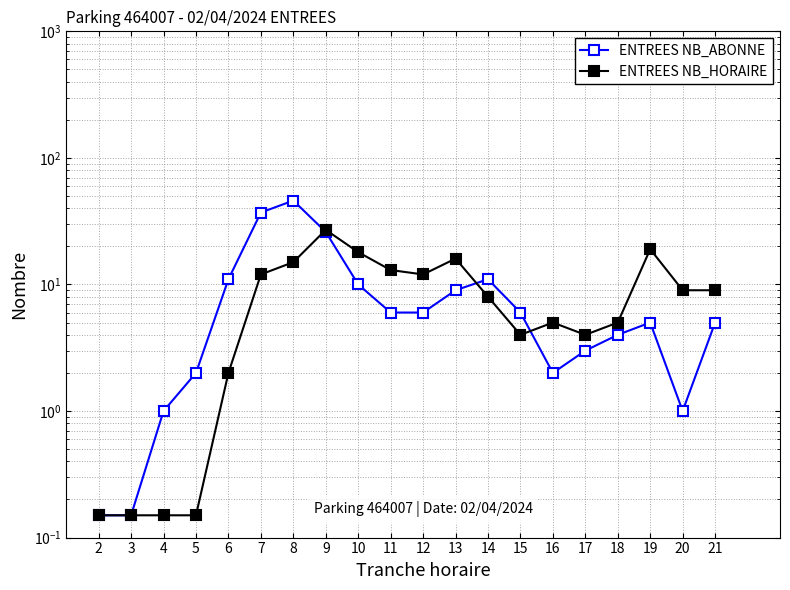

How many times do ENTREES NB_HORAIRE and ENTREES NB_ABONNE cross each other?

3